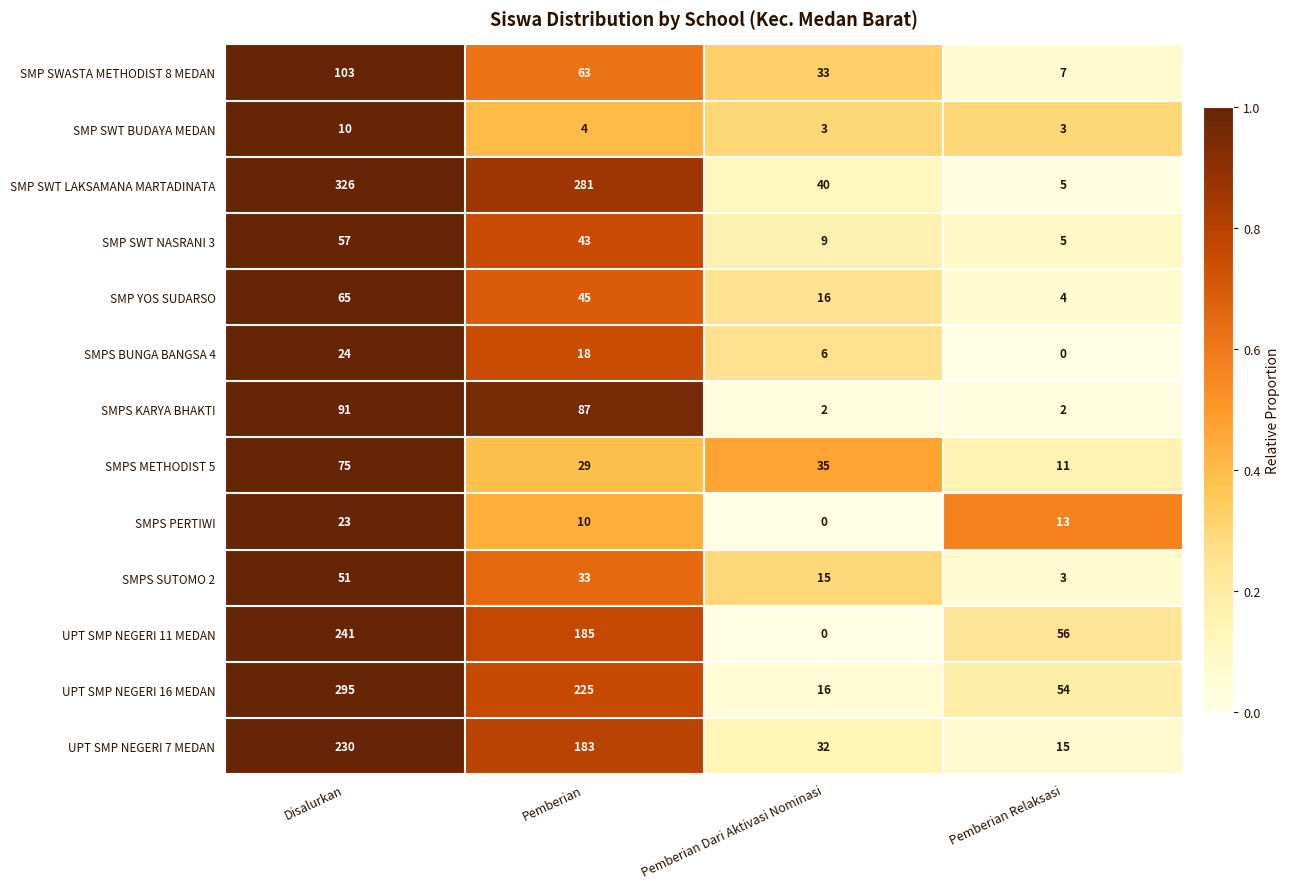

What is the difference between the highest and lowest values at Pemberian Relaksasi?

56